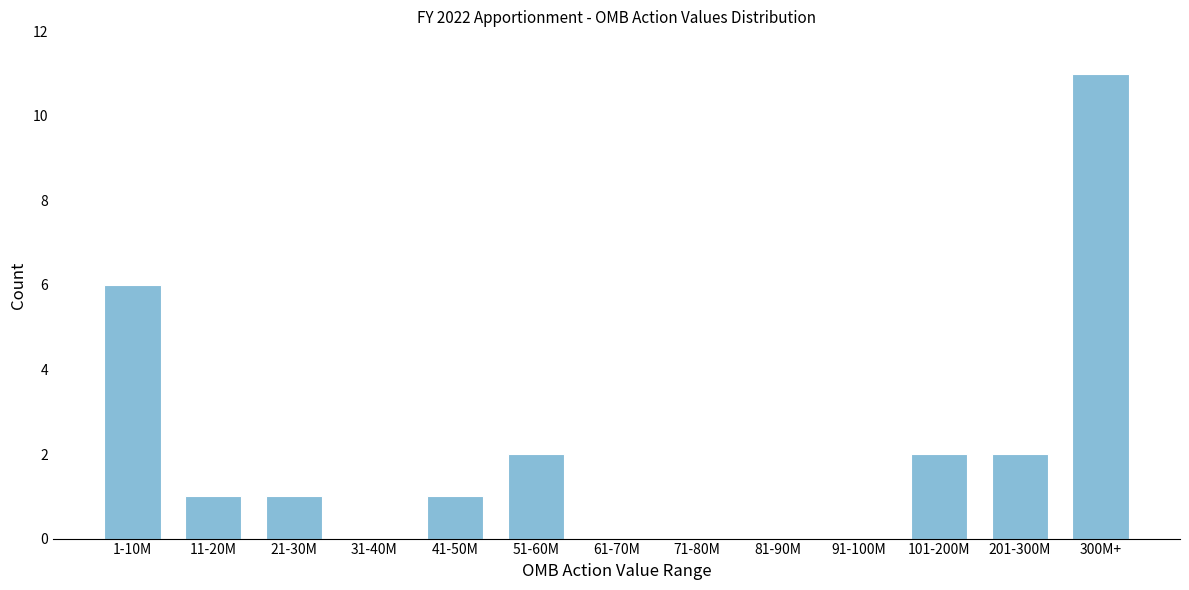

Reading left to right, extract all data points from this chart.

1-10M=6	11-20M=1	21-30M=1	31-40M=0	41-50M=1	51-60M=2	61-70M=0	71-80M=0	81-90M=0	91-100M=0	101-200M=2	201-300M=2	300M+=11